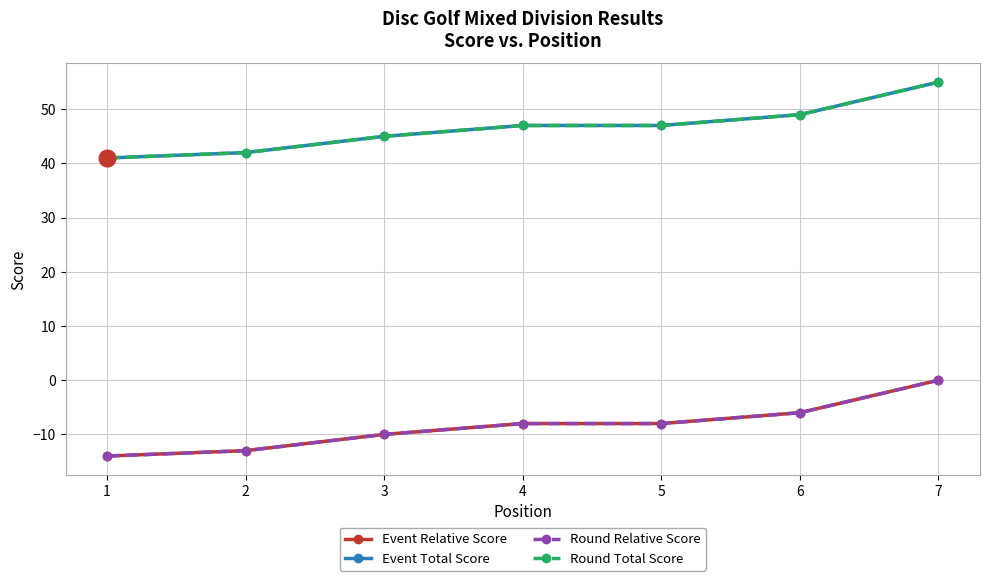

Is it true that Event Total Score equals 13 at 1?

False